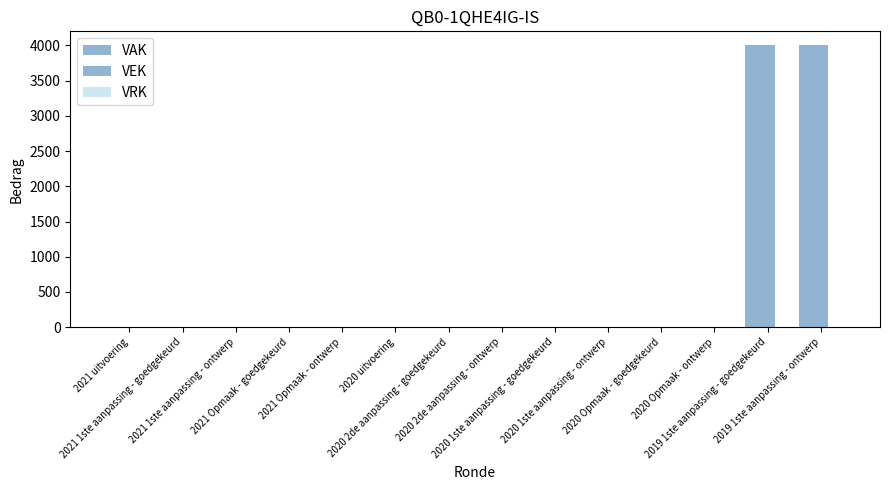

Rank the categories by VAK value from lowest to highest.

2021 uitvoering, 2021 1ste aanpassing - goedgekeurd, 2021 1ste aanpassing - ontwerp, 2021 Opmaak - goedgekeurd, 2021 Opmaak - ontwerp, 2020 uitvoering, 2020 2de aanpassing - goedgekeurd, 2020 2de aanpassing - ontwerp, 2020 1ste aanpassing - goedgekeurd, 2020 1ste aanpassing - ontwerp, 2020 Opmaak - goedgekeurd, 2020 Opmaak - ontwerp, 2019 1ste aanpassing - goedgekeurd, 2019 1ste aanpassing - ontwerp